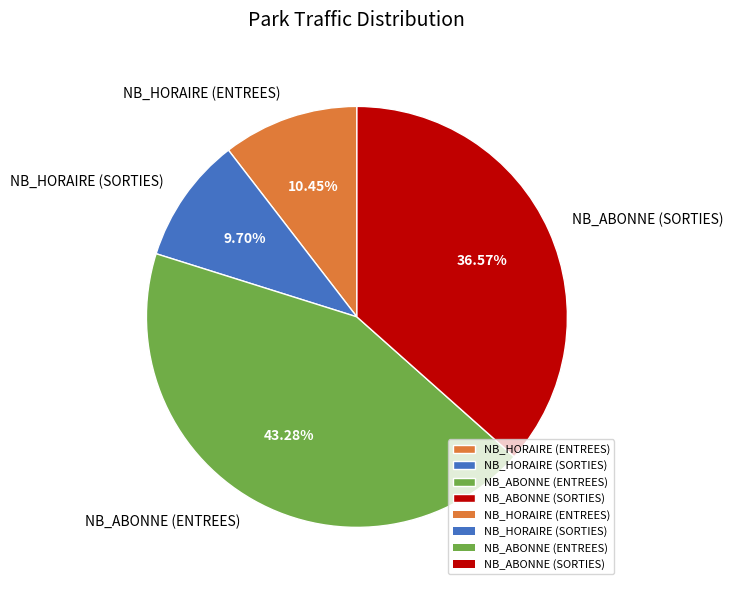

Which slice is the smallest?

NB_HORAIRE (SORTIES)